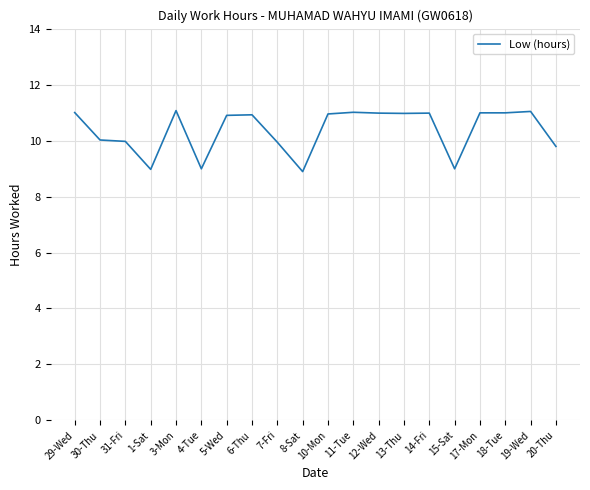

How many categories are shown in the chart?

20